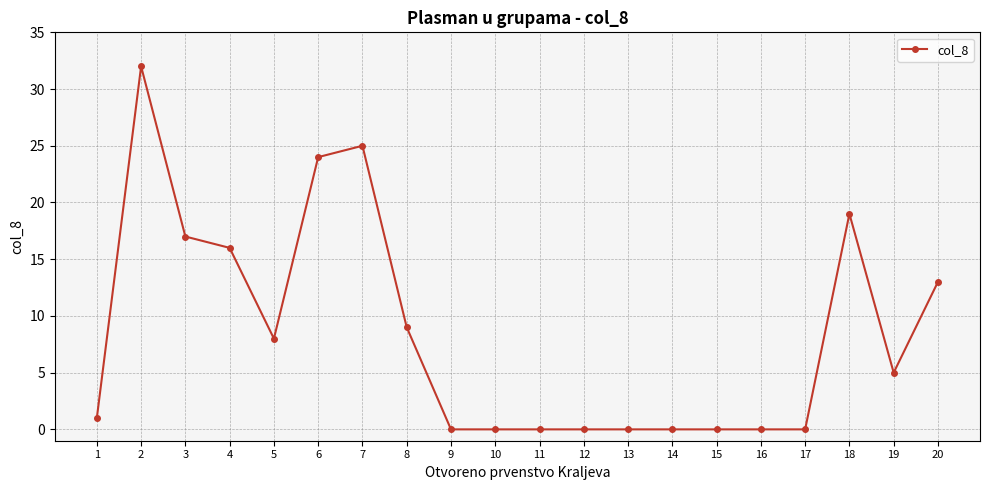

What is the value of the 20th point from the left?

13